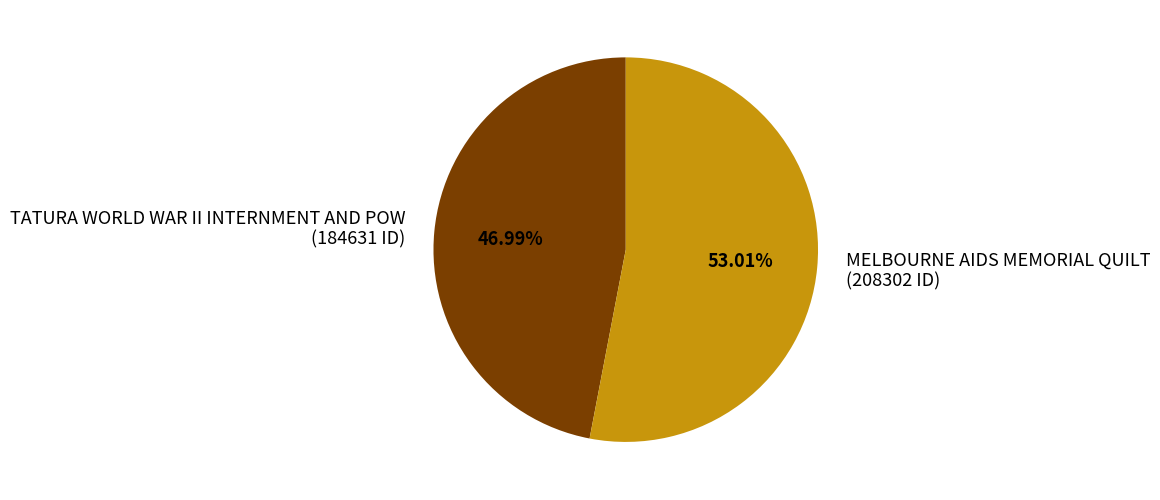

How many segments does this pie chart have?

2